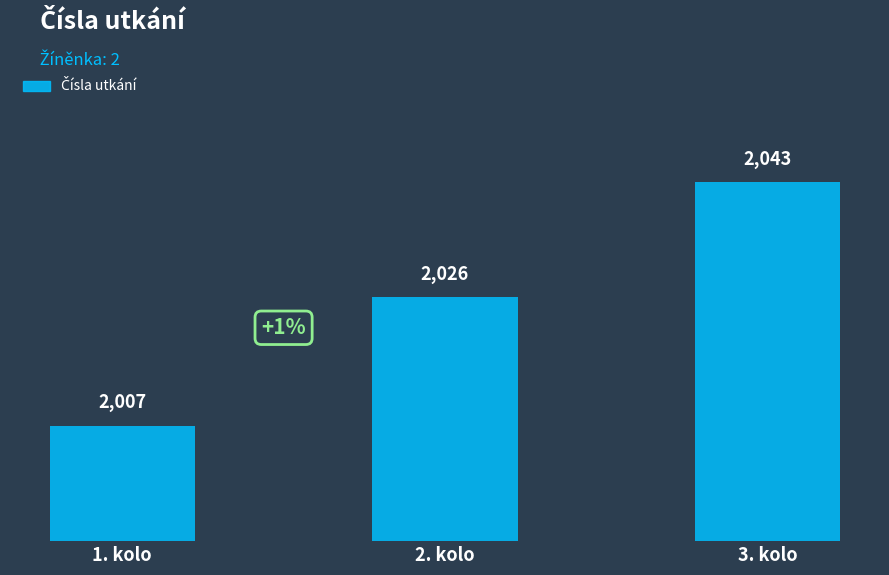

What value does the data have at 3. kolo, to the nearest 5?

2045